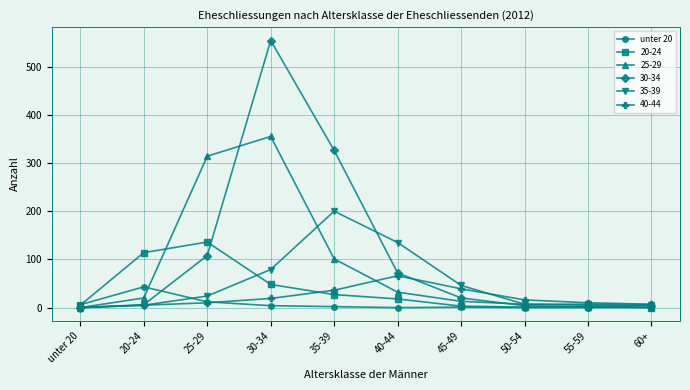

At which category is the sum across all series the highest?

30-34